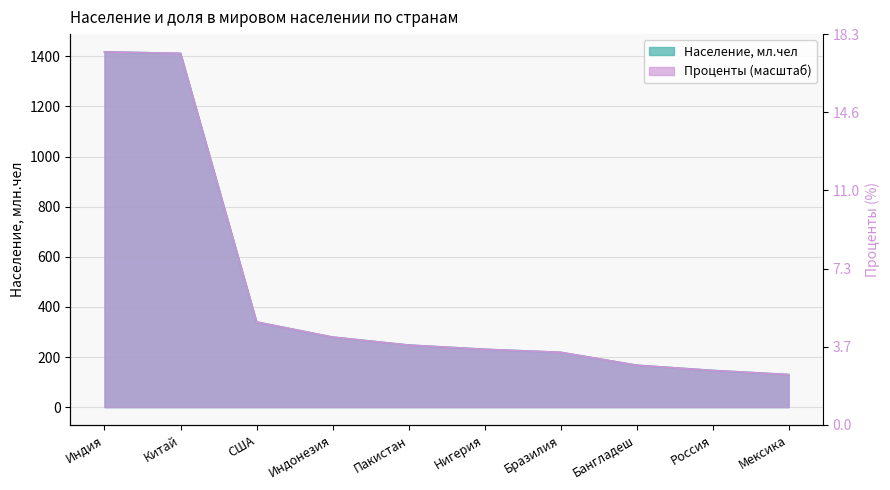

Reading right to left, list all the values displayed in this chart.

Население, мл.чел: Мексика=129.9	Россия=146.4	Бангладеш=167.2	Бразилия=218.7	Нигерия=230.8	Пакистан=247.7	Индонезия=279.5	США=339.7	Китай=1411.8	Индия=1417.8
Проценты: Мексика=129.9	Россия=146.4	Бангладеш=167.2	Бразилия=218.7	Нигерия=230.8	Пакистан=247.7	Индонезия=279.5	США=339.7	Китай=1411.8	Индия=1417.8